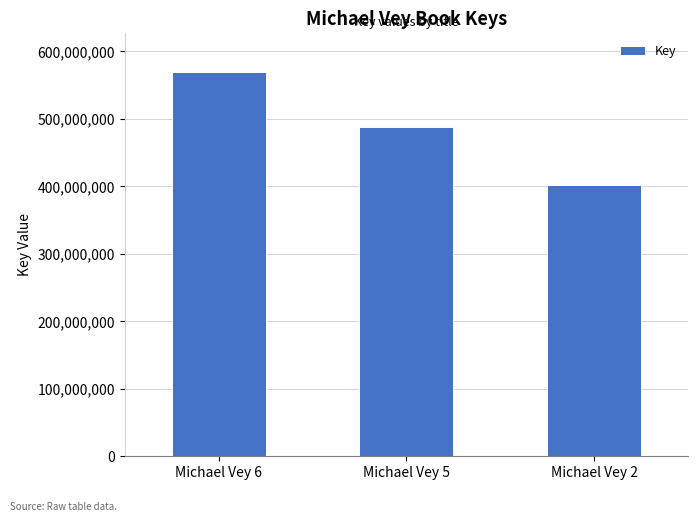

What is the value of the 3rd bar from the left?

402284228